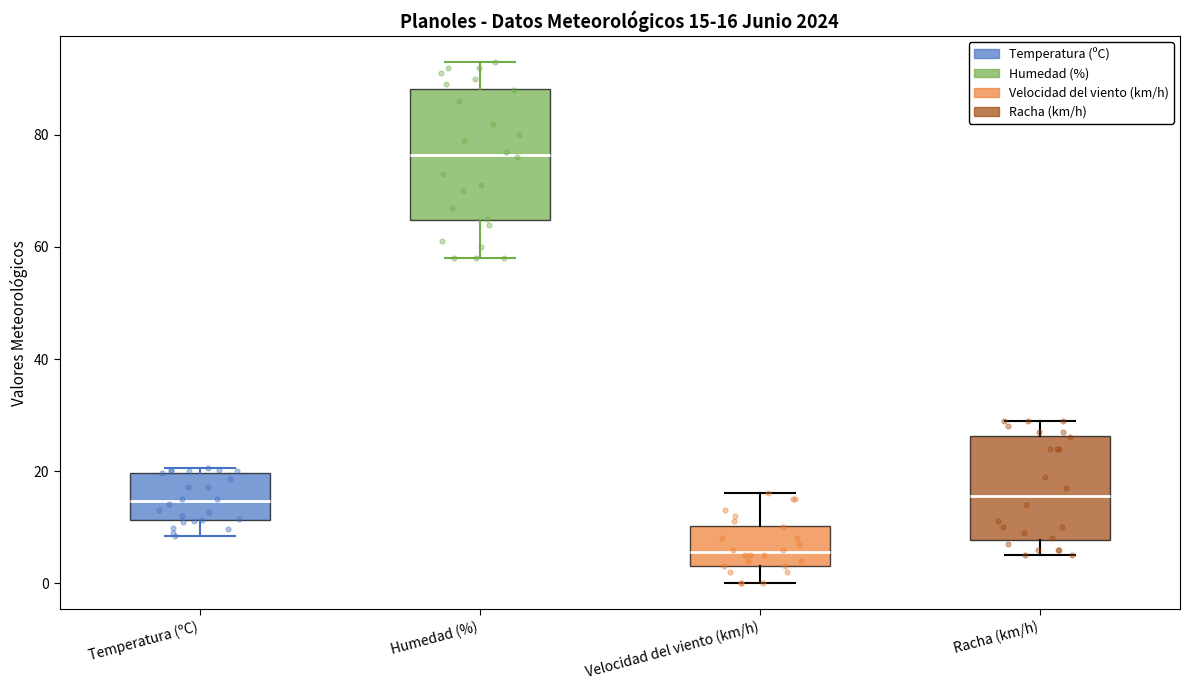

Which box's median line is the lowest?

Velocidad del viento (km/h)